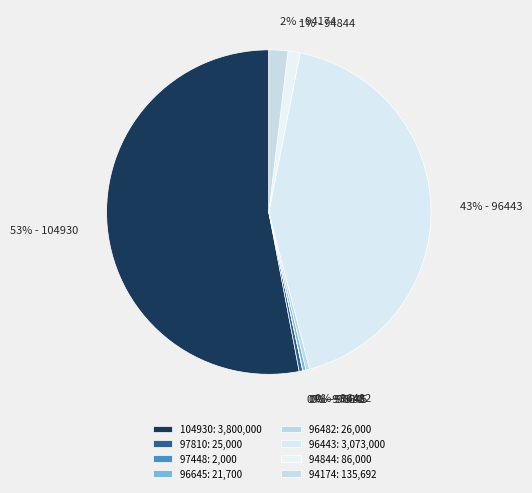

How many slices are in this pie chart?

8